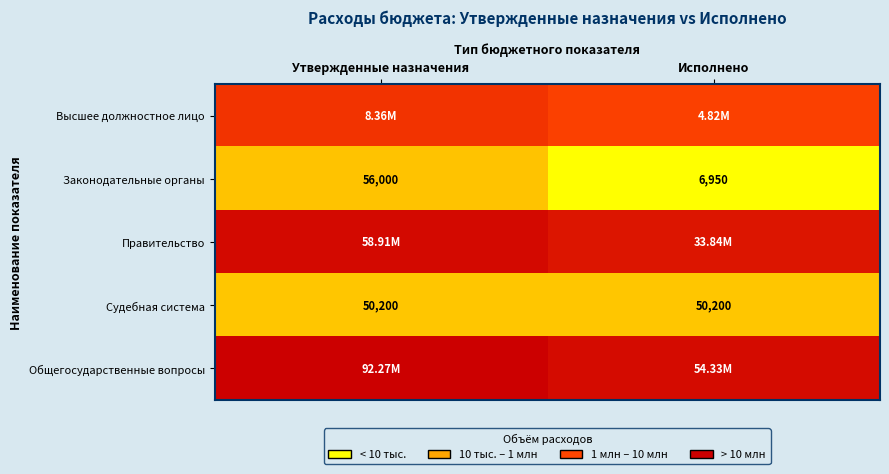

At which category is the sum across all series the highest?

Утвержденные назначения